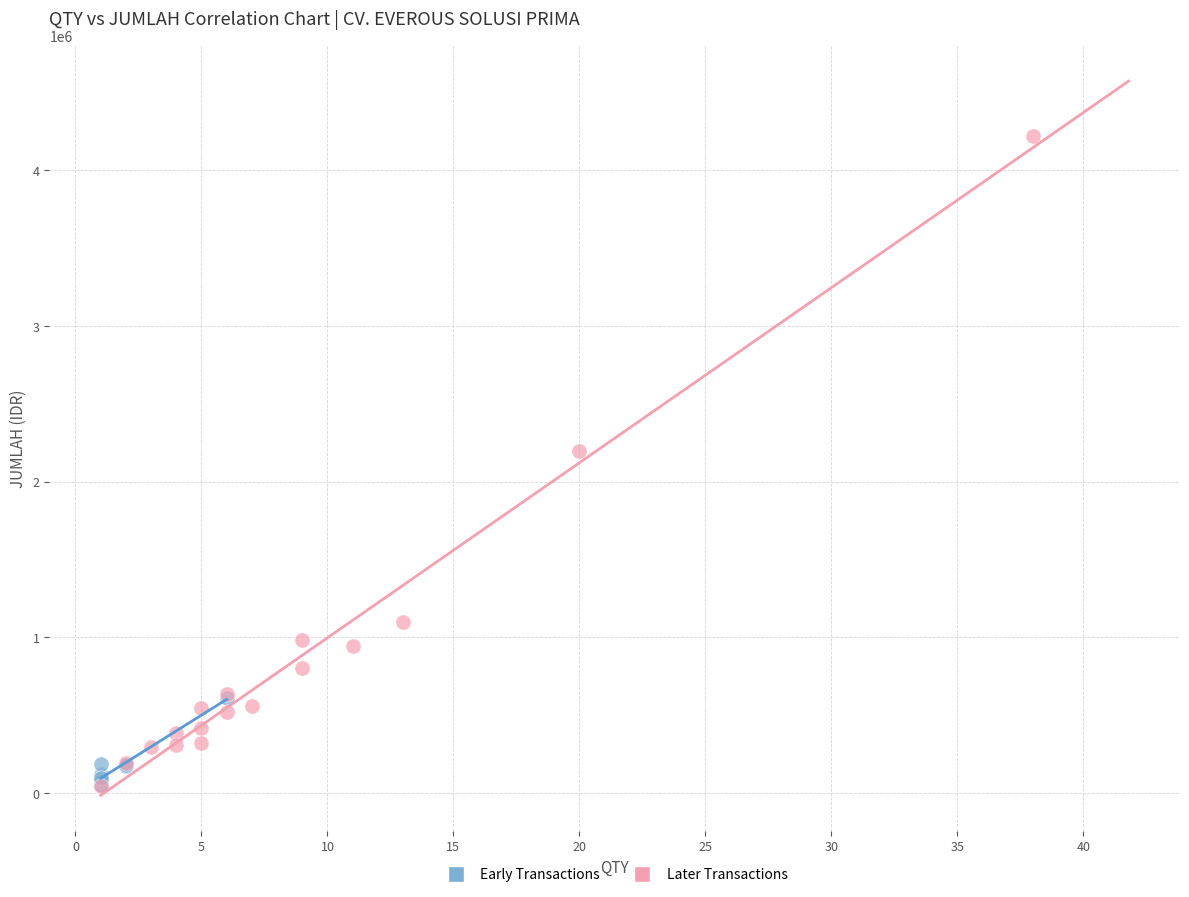

Which series contains the highest Y value?

Later Transactions